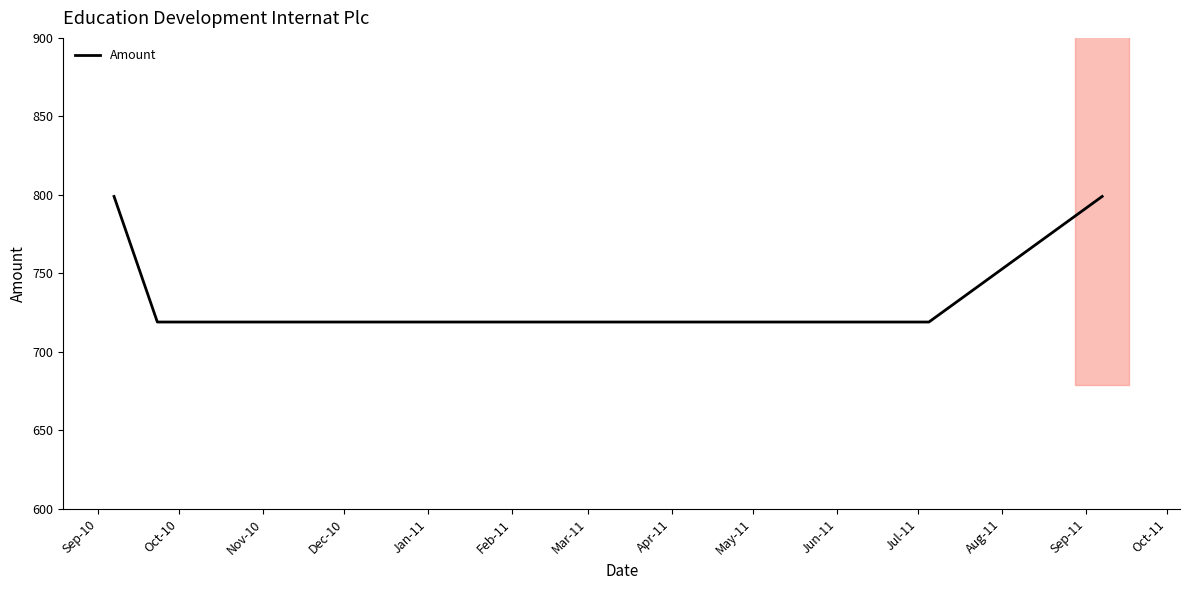

What is the value of the 3rd point from the left?

719